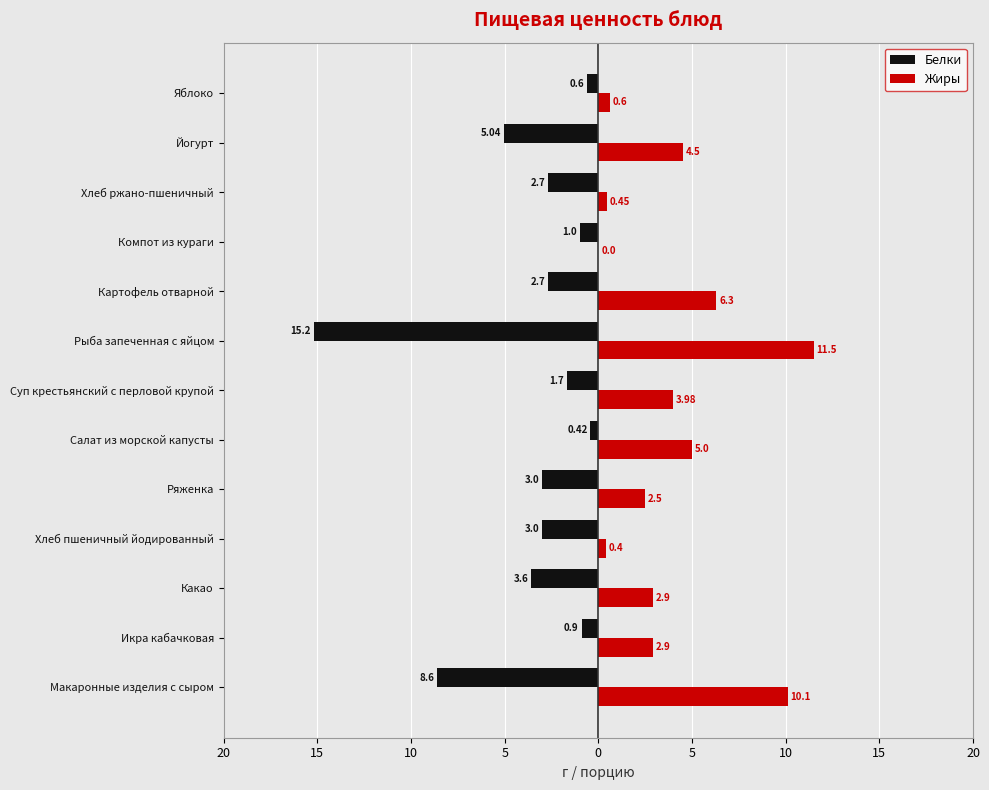

What are all the series names shown in the legend?

Белки, Жиры